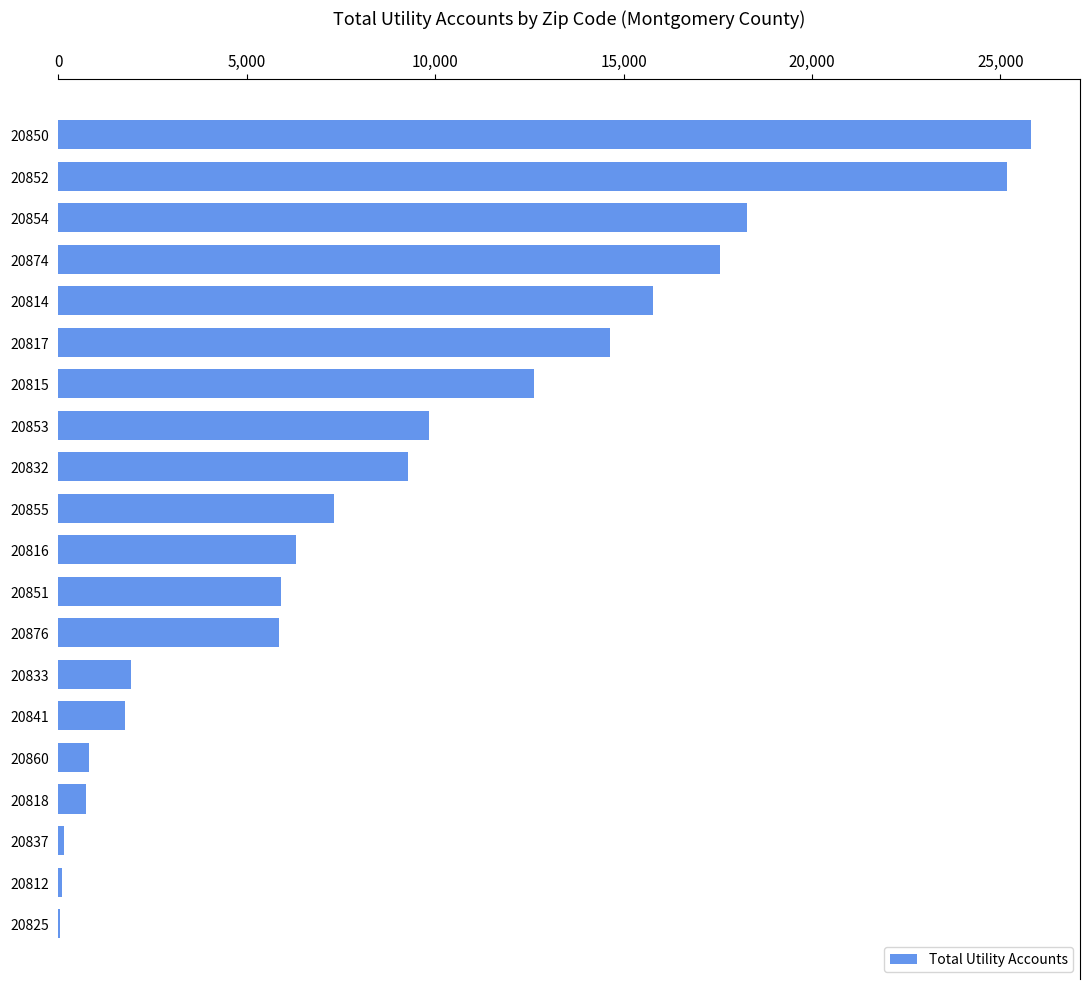

Which category has the highest value across all series?

20850